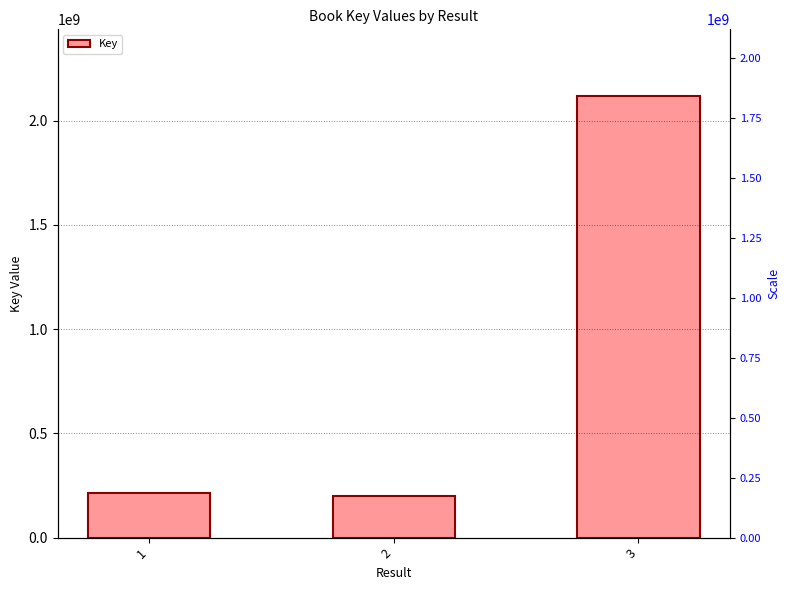

What is the difference between the maximum and minimum values?

1921870320